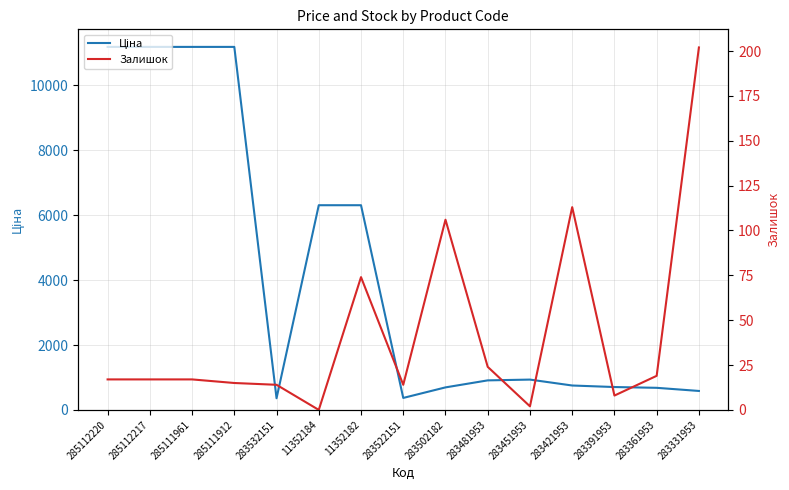

Which series has the widest spread of values?

Ціна